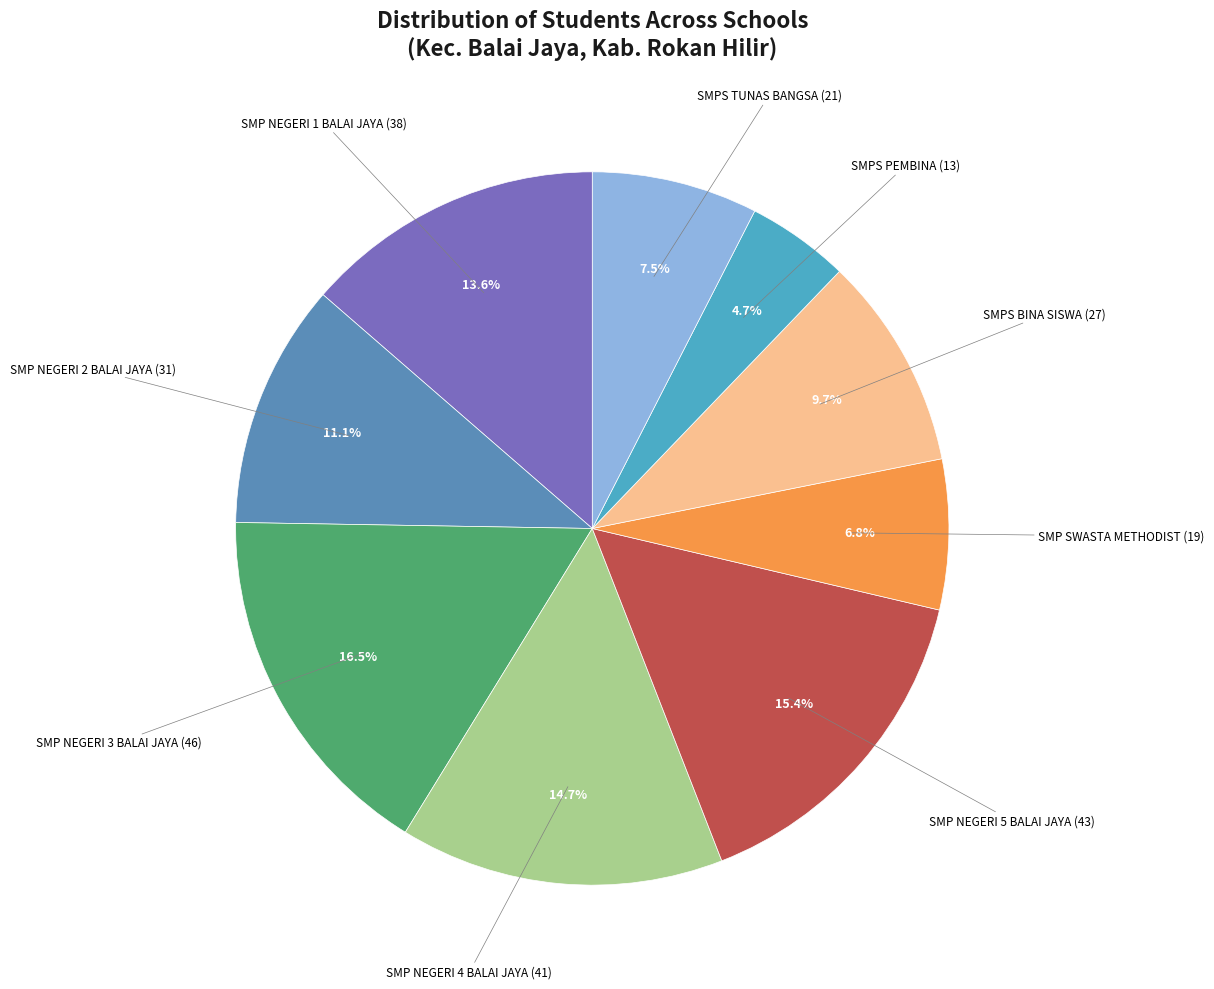

Which slice is the largest?

SMP NEGERI 3 BALAI JAYA